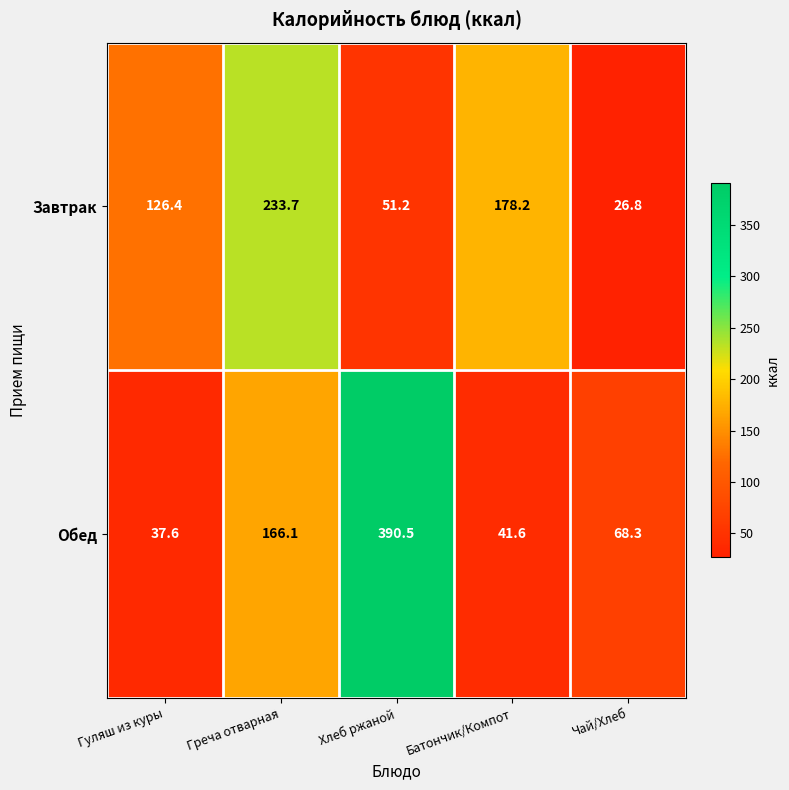

How many data points does each series have?

5